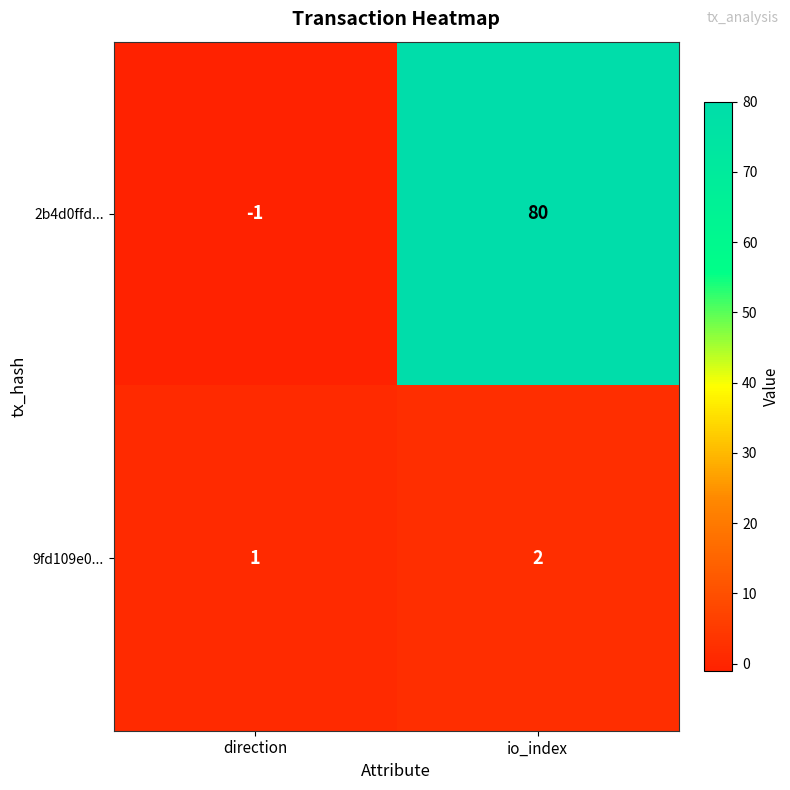

Reading left to right, extract all data points from this chart.

2b4d0ffd...: direction=-1	io_index=80
9fd109e0...: direction=1	io_index=2